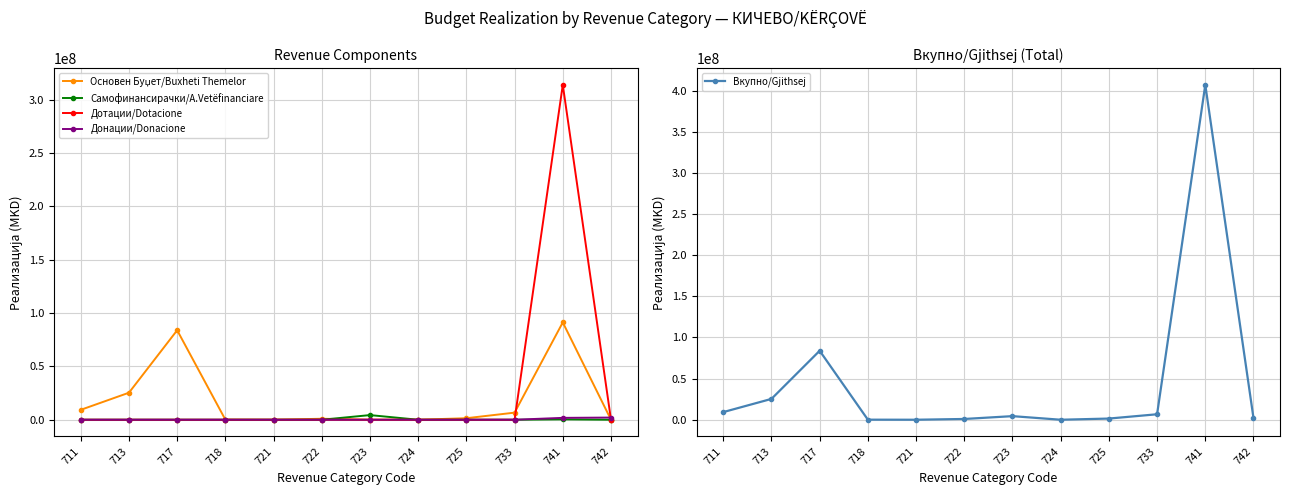

List the series in order of their peak value, highest first.

Вкупно/Gjithsej, Дотации/Dotacione, Основен Буџет/Buxheti Themelor, Самофинансирачки/A.Vetëfinanciare, Донации/Donacione